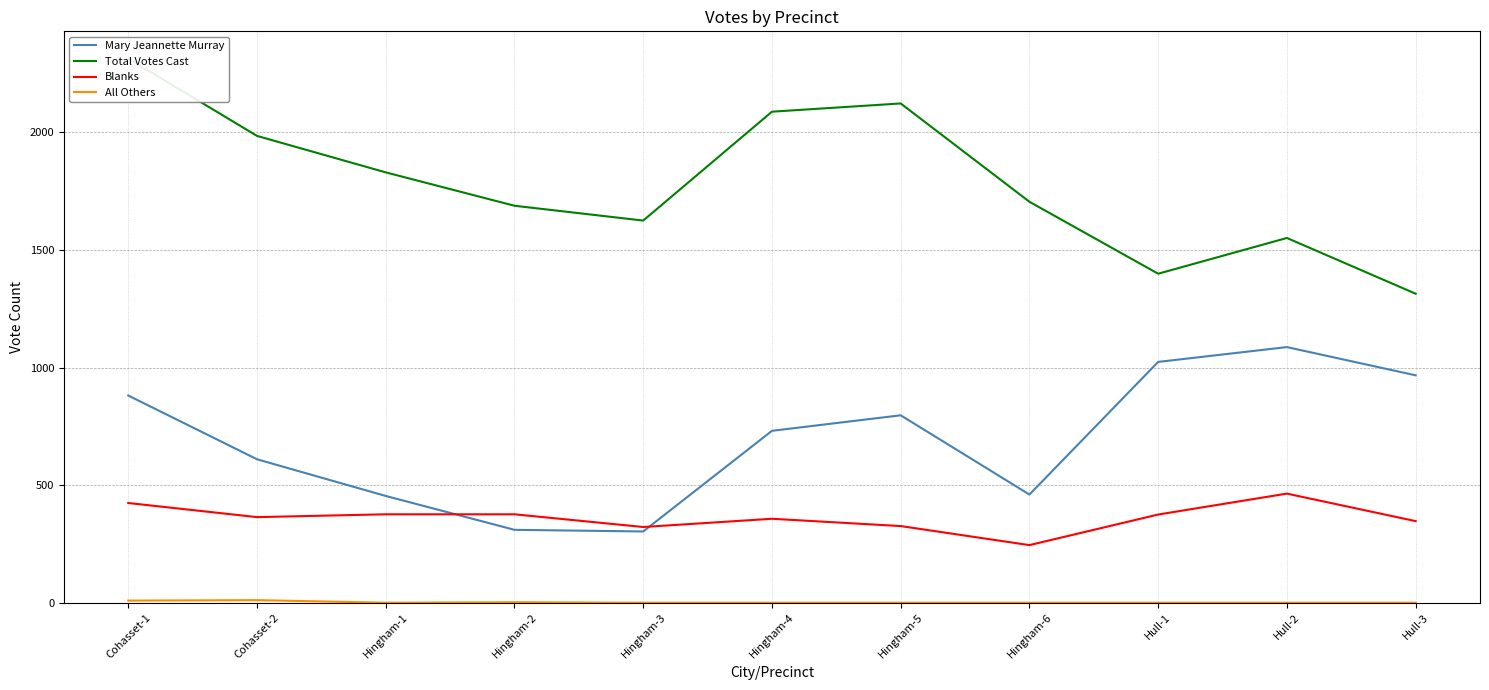

Does the chart display data point markers on the line(s)?

No